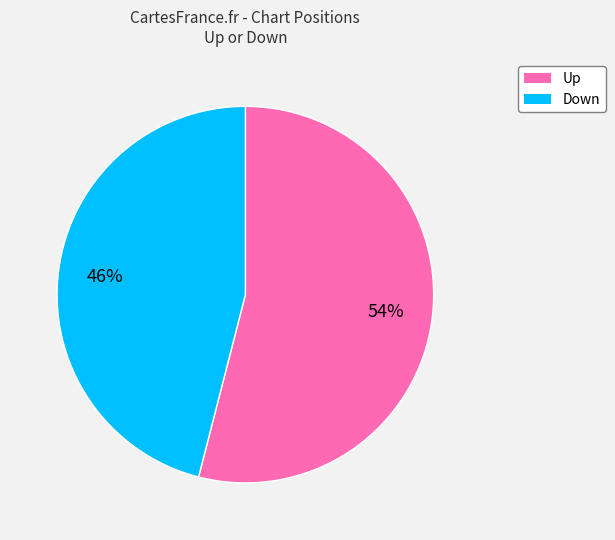

Is there any slice that represents more than half of the pie?

Yes